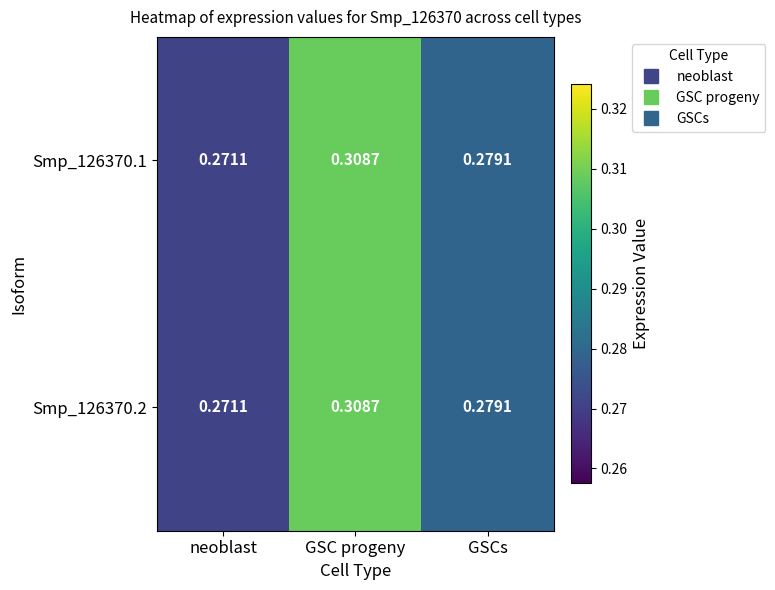

Rank the categories by Smp_126370.1 value from lowest to highest.

neoblast, GSCs, GSC progeny